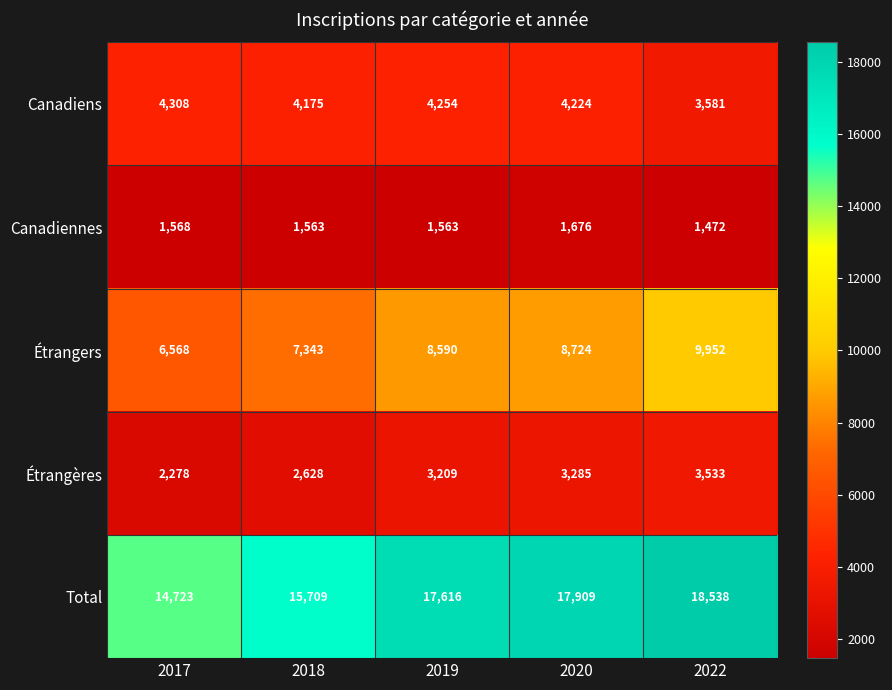

Is it true that Canadiennes equals 1563 at 2019?

True